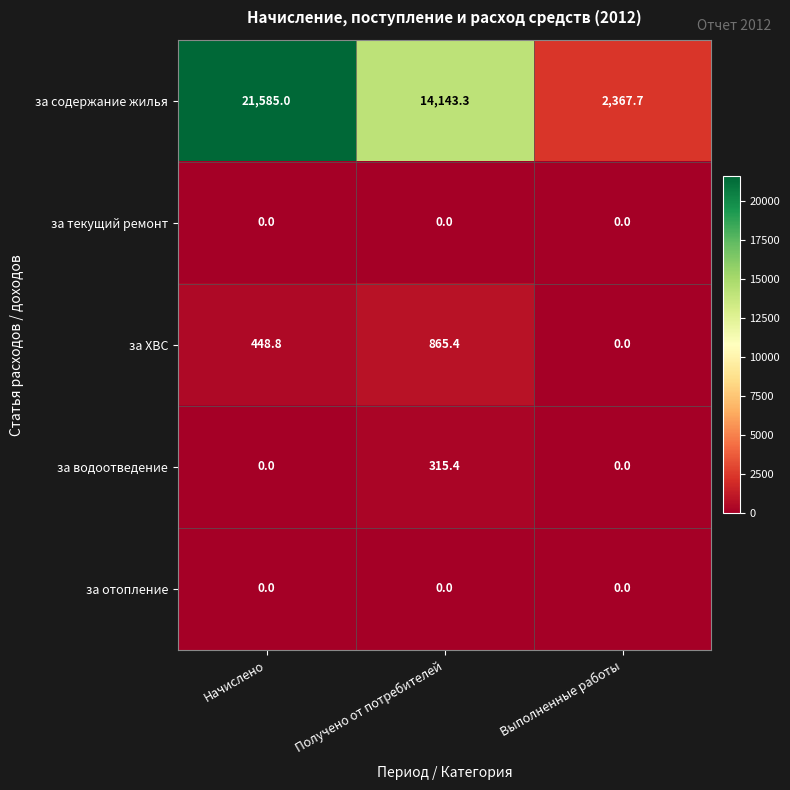

Where is за содержание жилья nearest to the value 11976?

Получено от потребителей